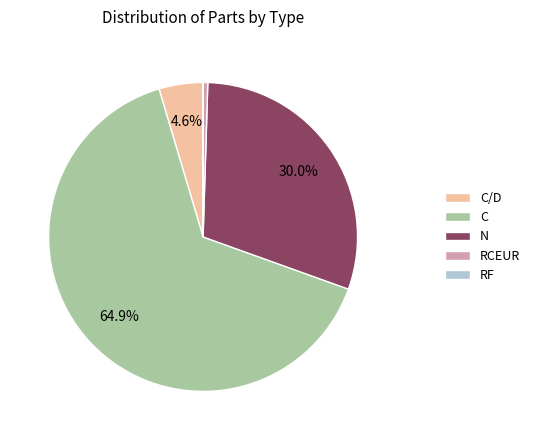

What percentage is the N slice, to the nearest percent?

30%